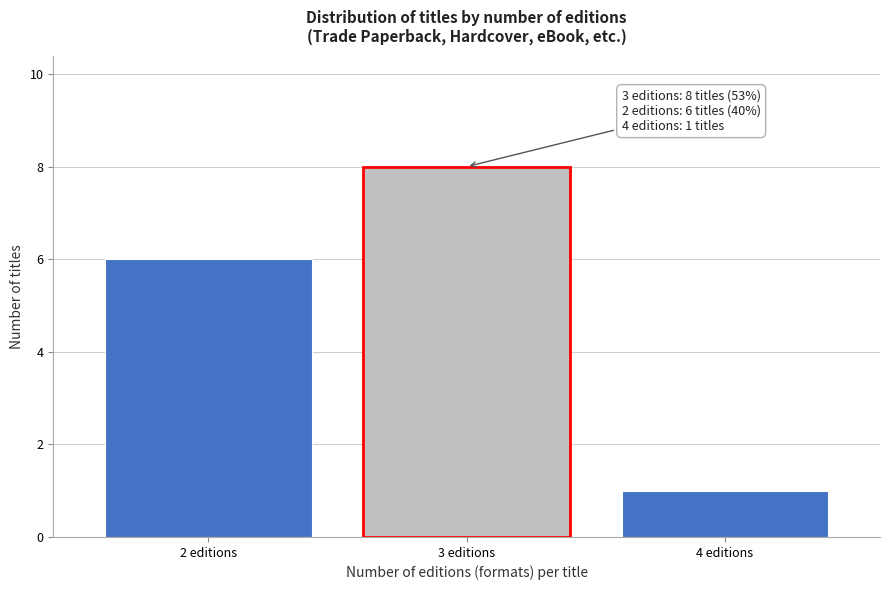

Reading left to right, list all the values displayed in this chart.

2 editions=6	3 editions=8	4 editions=1